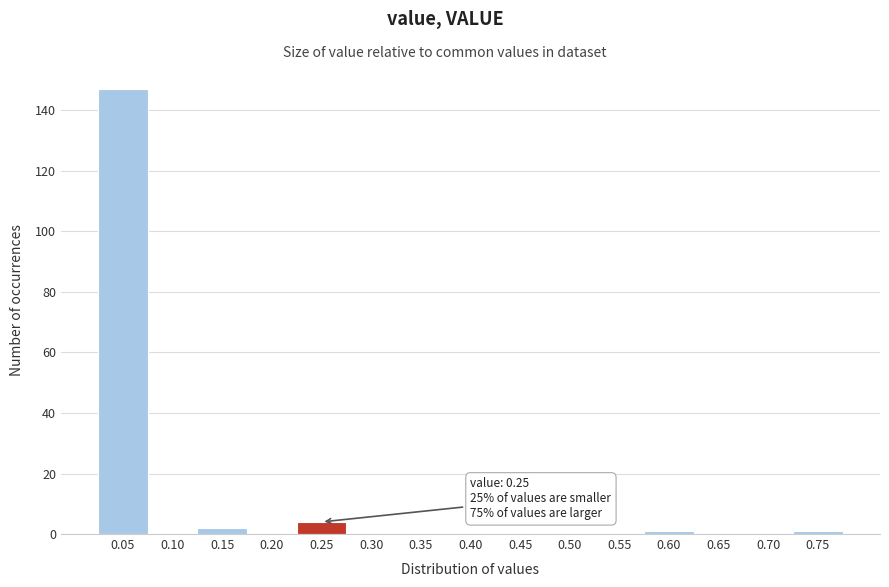

Reading left to right, what are all the values shown in this chart?

0.05=147	0.10=0	0.15=2	0.20=0	0.25=4	0.30=0	0.35=0	0.40=0	0.45=0	0.50=0	0.55=0	0.60=1	0.65=0	0.70=0	0.75=1